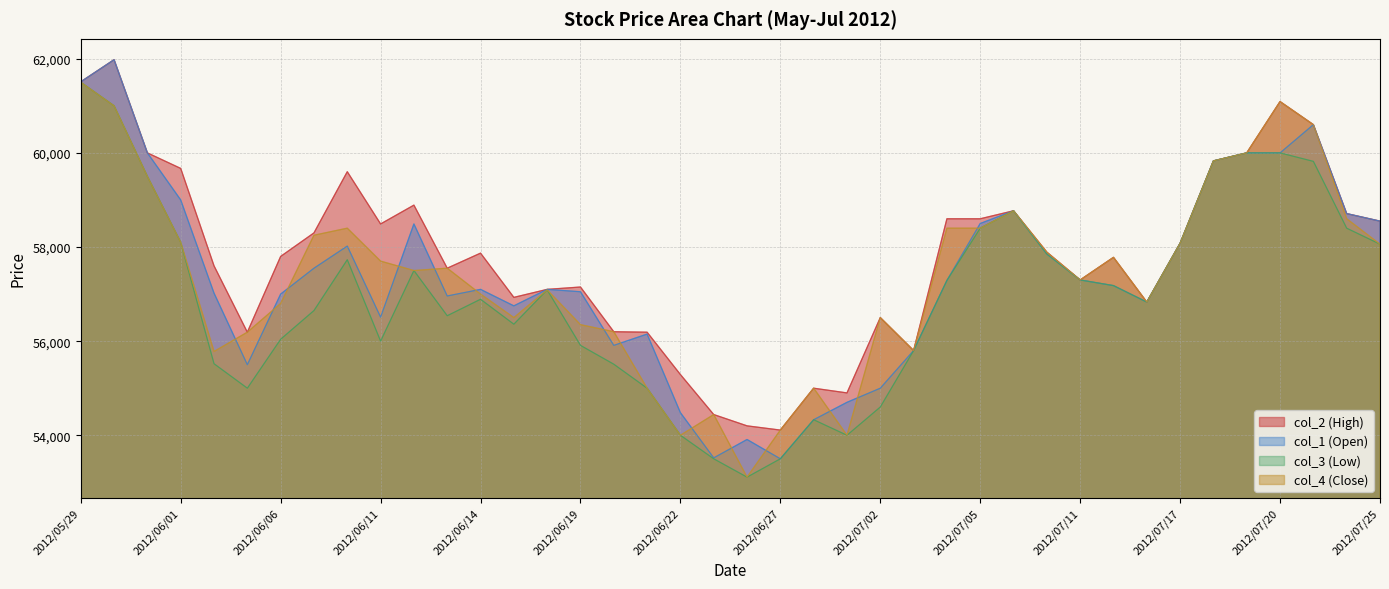

At which label does col_3 (Low) reach its minimum?

2012/06/26